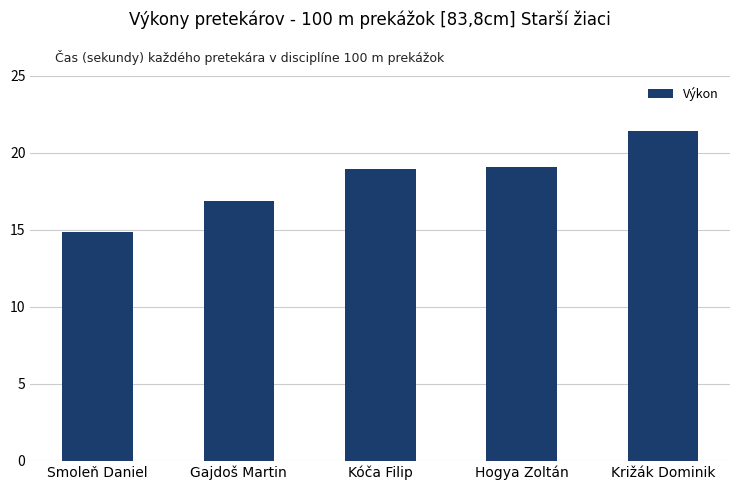

True or false: the data shows 6.7 at Smoleň Daniel.

False